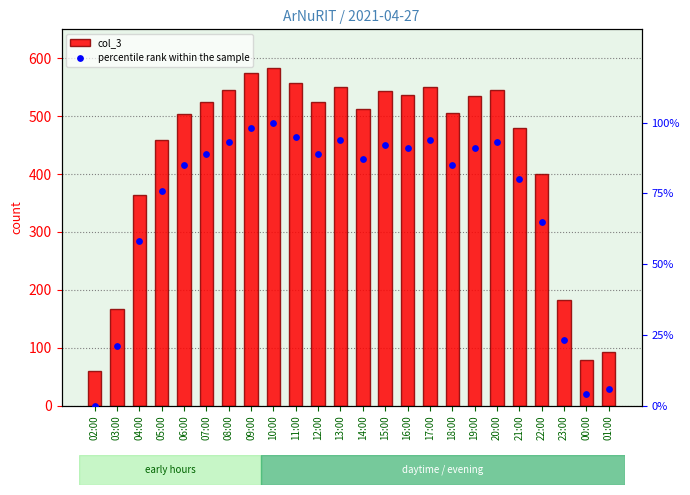

What is the total value across all series at 20:00?

639